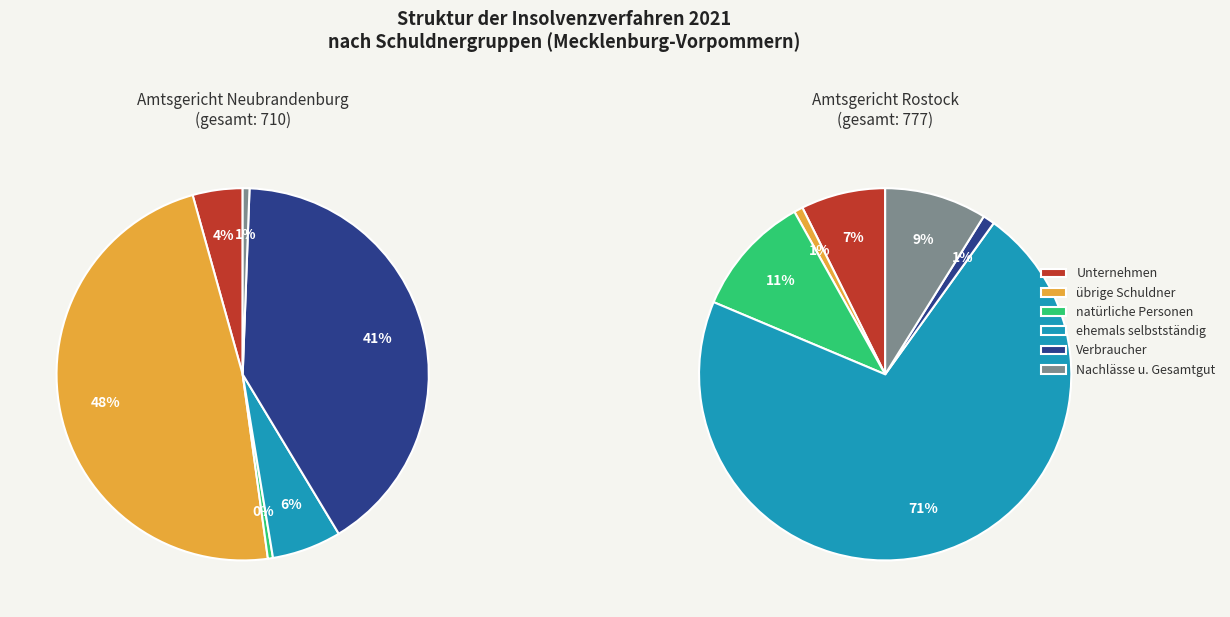

Which slice is the largest?

übrige Schuldner